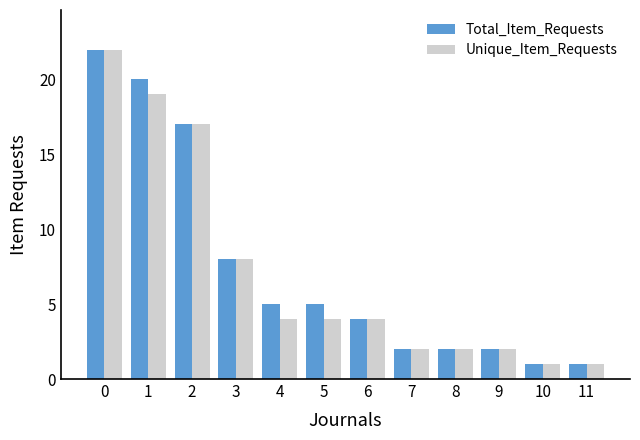

At which label is Total_Item_Requests closest to 11?

3